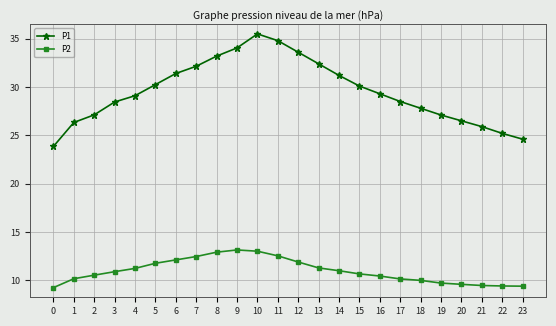

What is the average value of the P1 series?

29.5